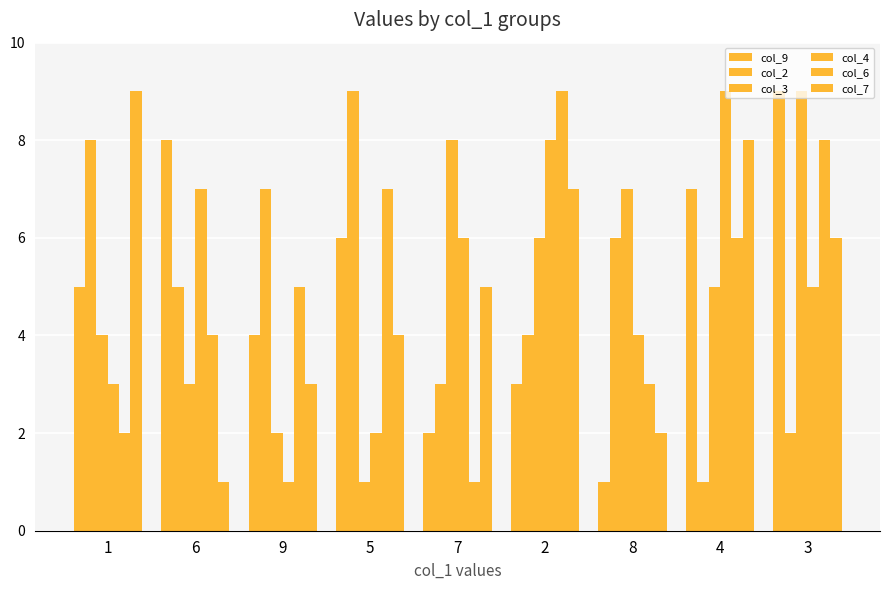

What is the highest value of the col_6 series?

9